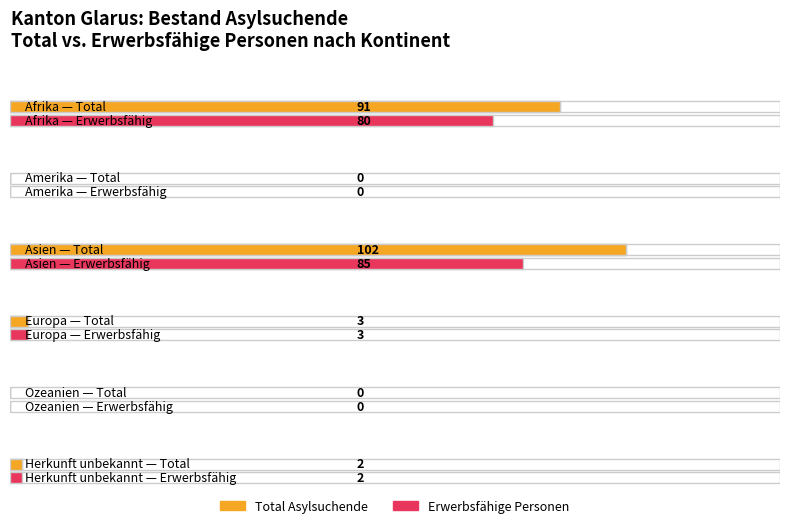

Is it true that Erwerbstätige Vorjahr equals -2 at Amerika?

False